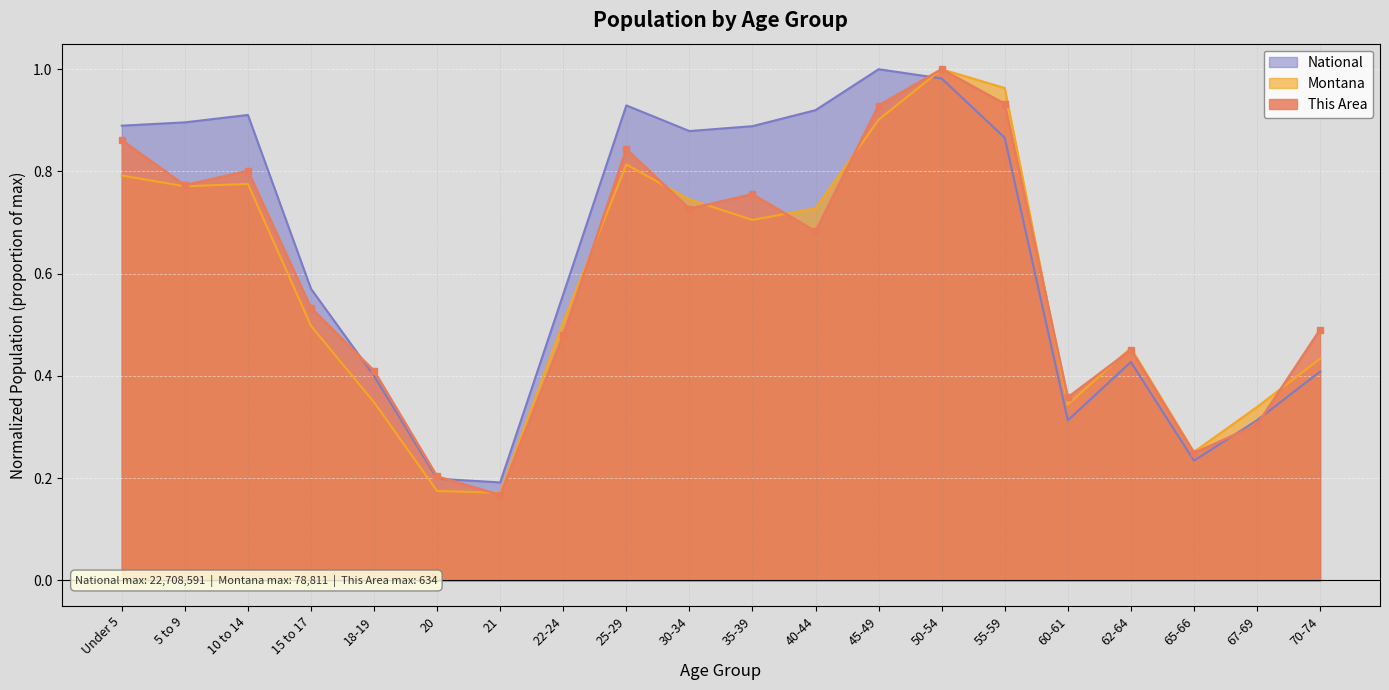

What is the label of the 13th point from the right?

22-24